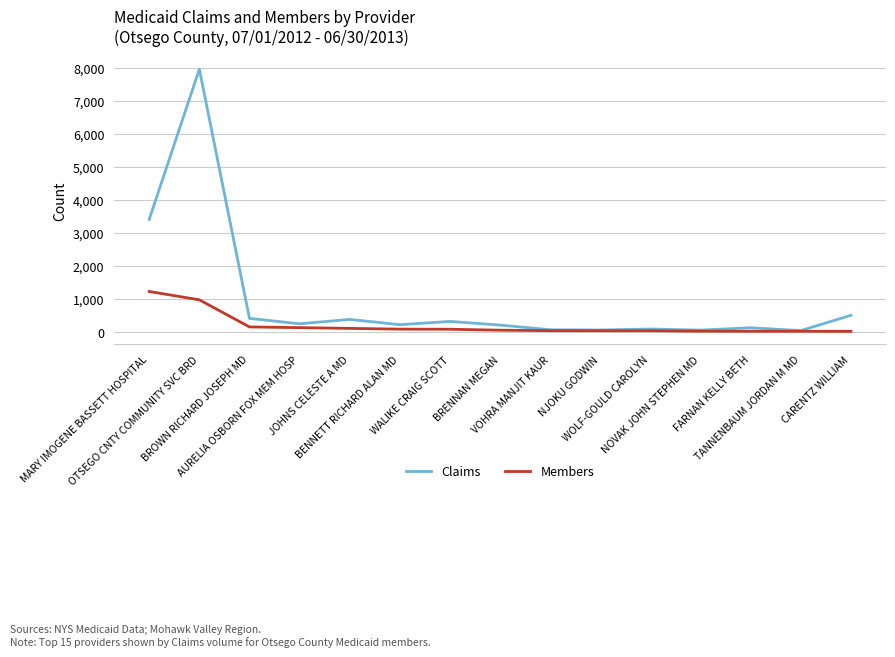

Which series has the widest spread of values?

Claims